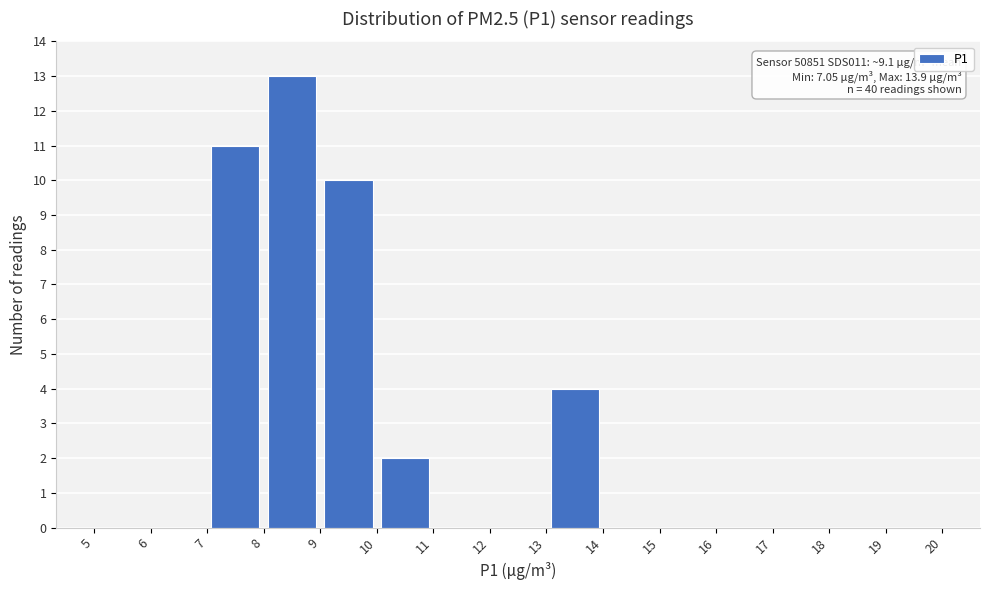

Which range on the x-axis has the tallest bar?

8 to 9